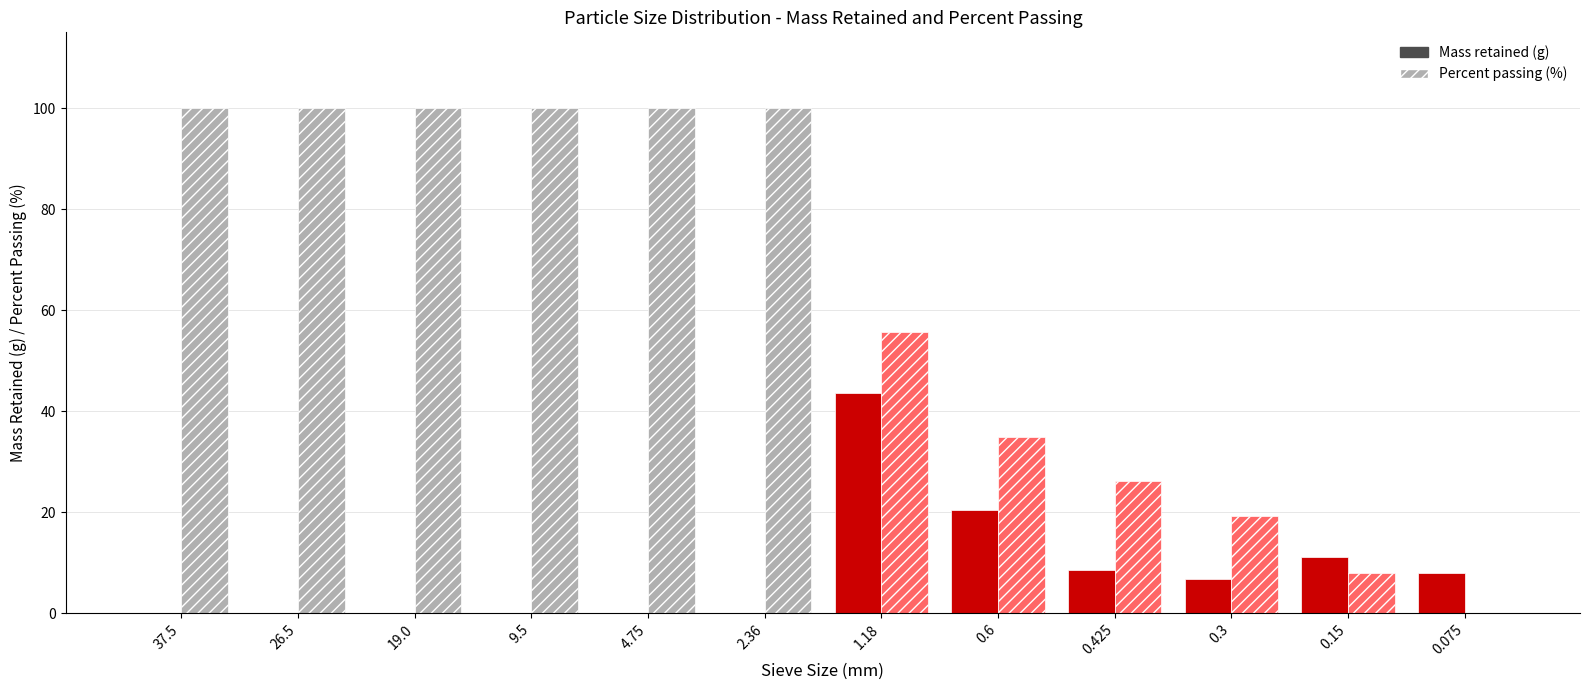

Reading left to right, transcribe all the data shown in this chart.

Mass retained (g): 0.0	0.0	0.0	0.0	0.0	0.0	43.7	20.5	8.6	6.9	11.1	7.9
Percent passing (%): 100.0	100.0	100.0	100.0	100.0	100.0	55.8	34.9	26.1	19.2	8.1	0.0